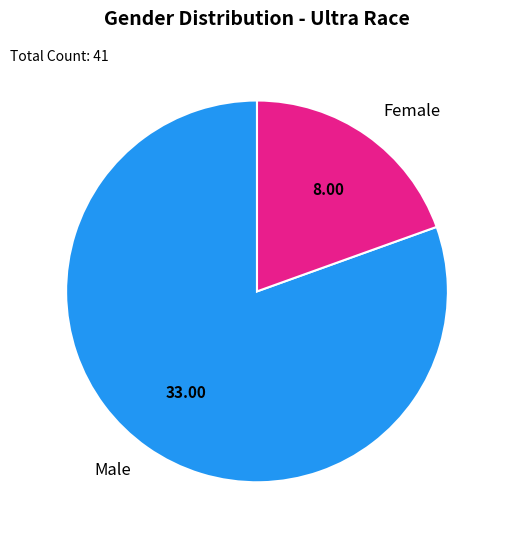

True or false: Male accounts for 67% of the total.

False